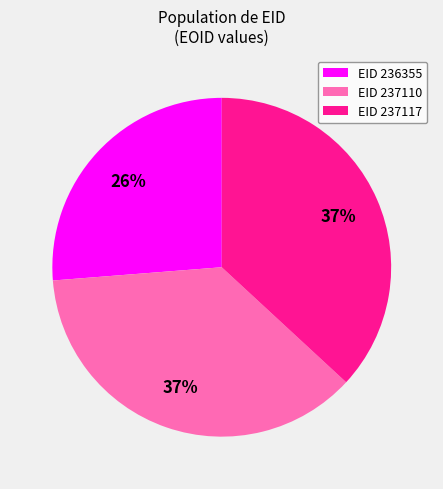

How many segments does this pie chart have?

3